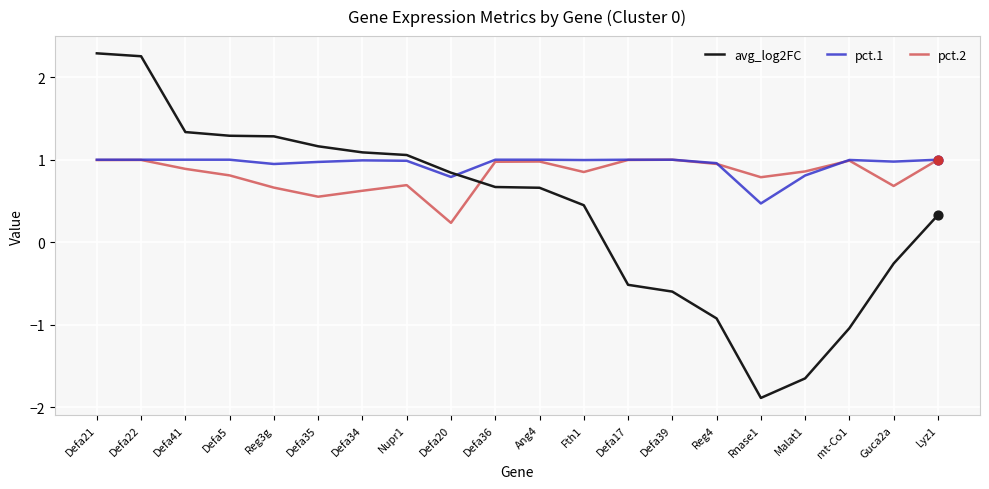

What is the total value across all series at Defa17?

1.5